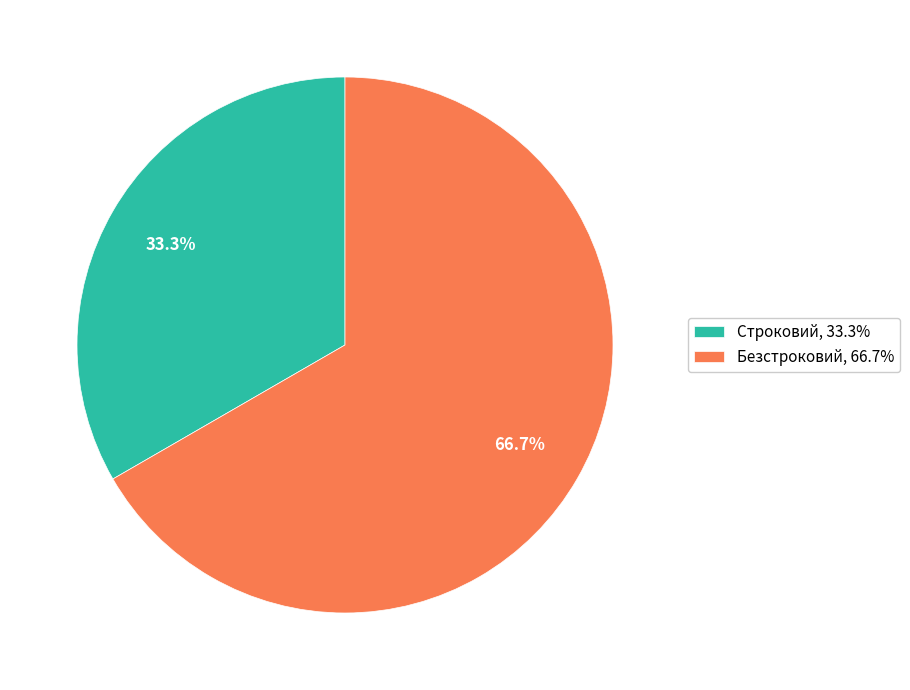

Is there a majority slice in this chart?

Yes